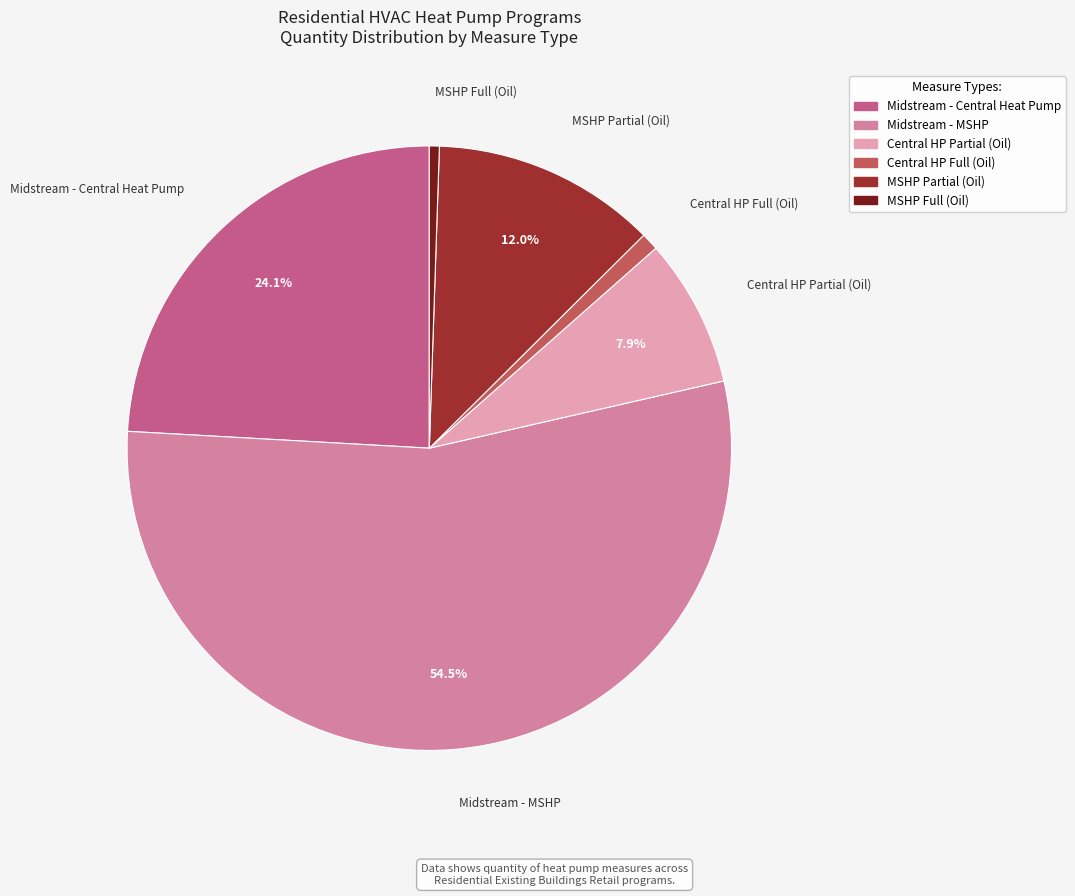

Approximately how many times larger is the value at Central HP Partial (Oil) compared to MSHP Full (Oil)?

14.9